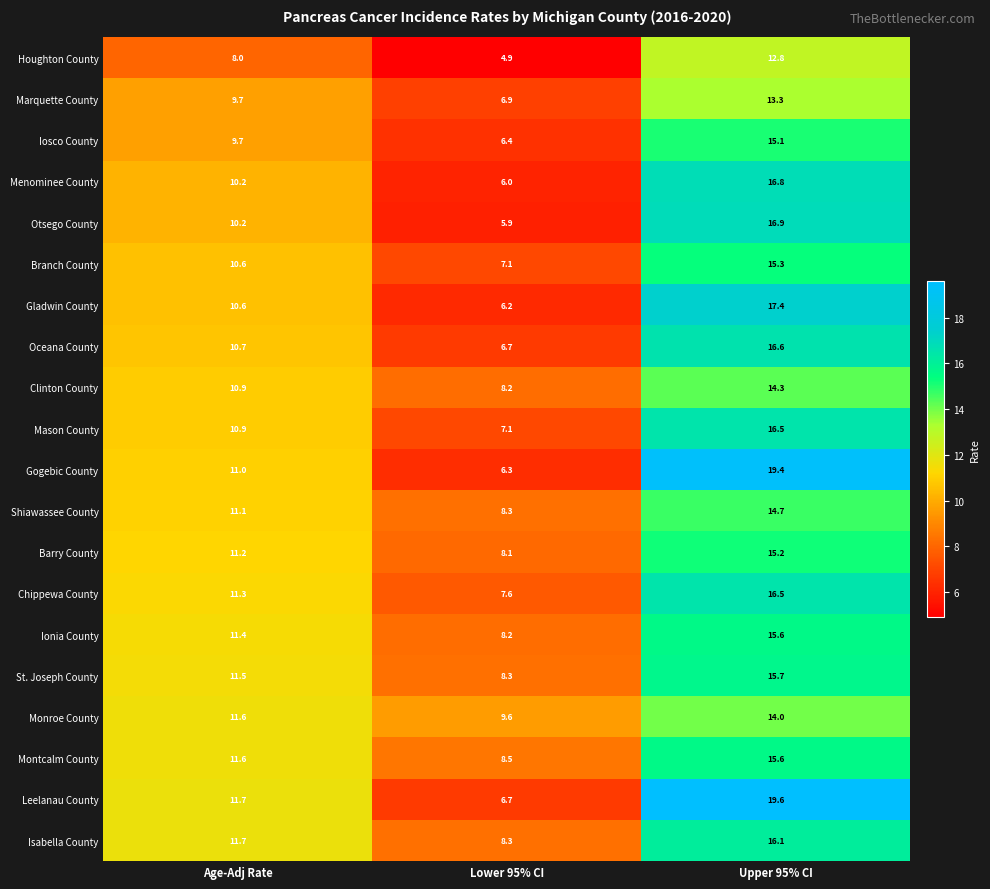

How many data points does each series have?

3